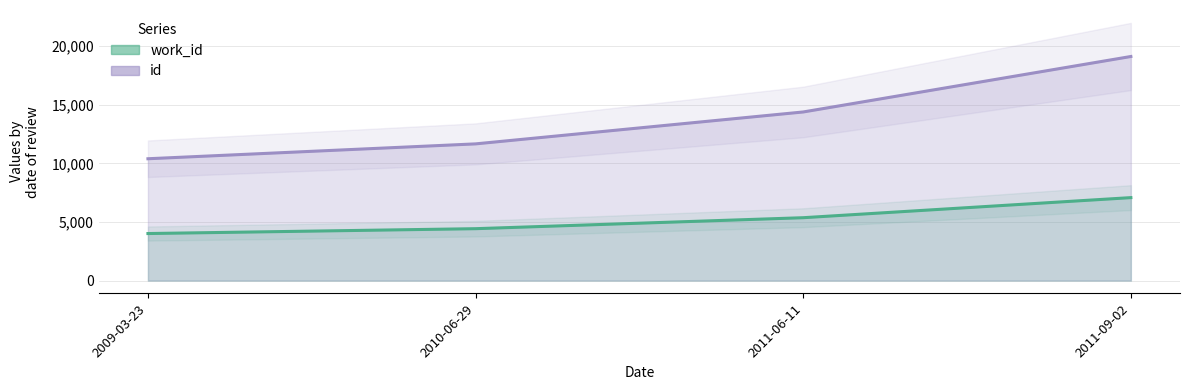

Reading right to left, what are all the values shown in this chart?

work_id: 7080	5366	4429	4014
id: 19127	14392	11668	10399